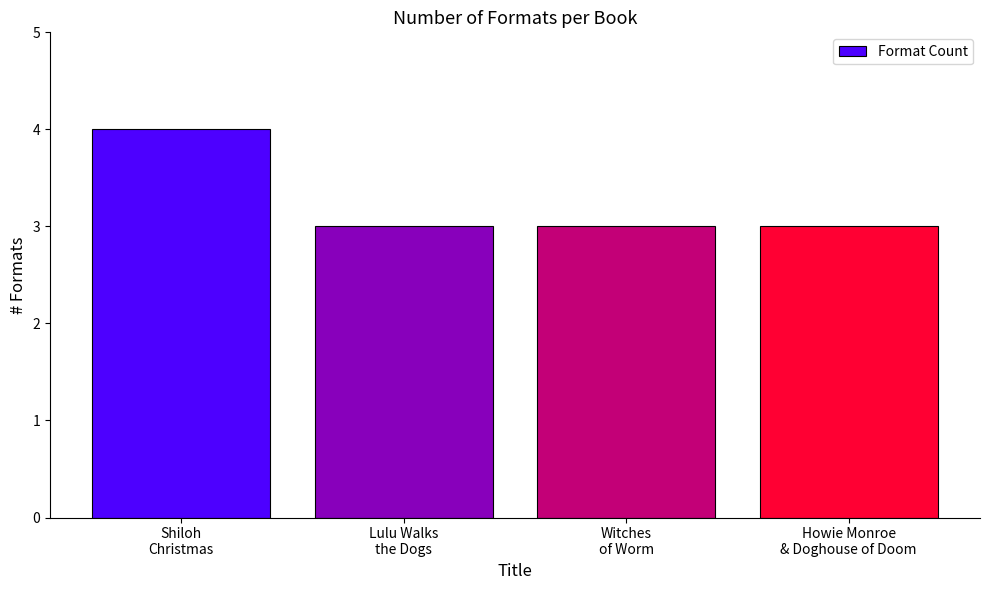

Reading left to right, what are all the values shown in this chart?

4	3	3	3